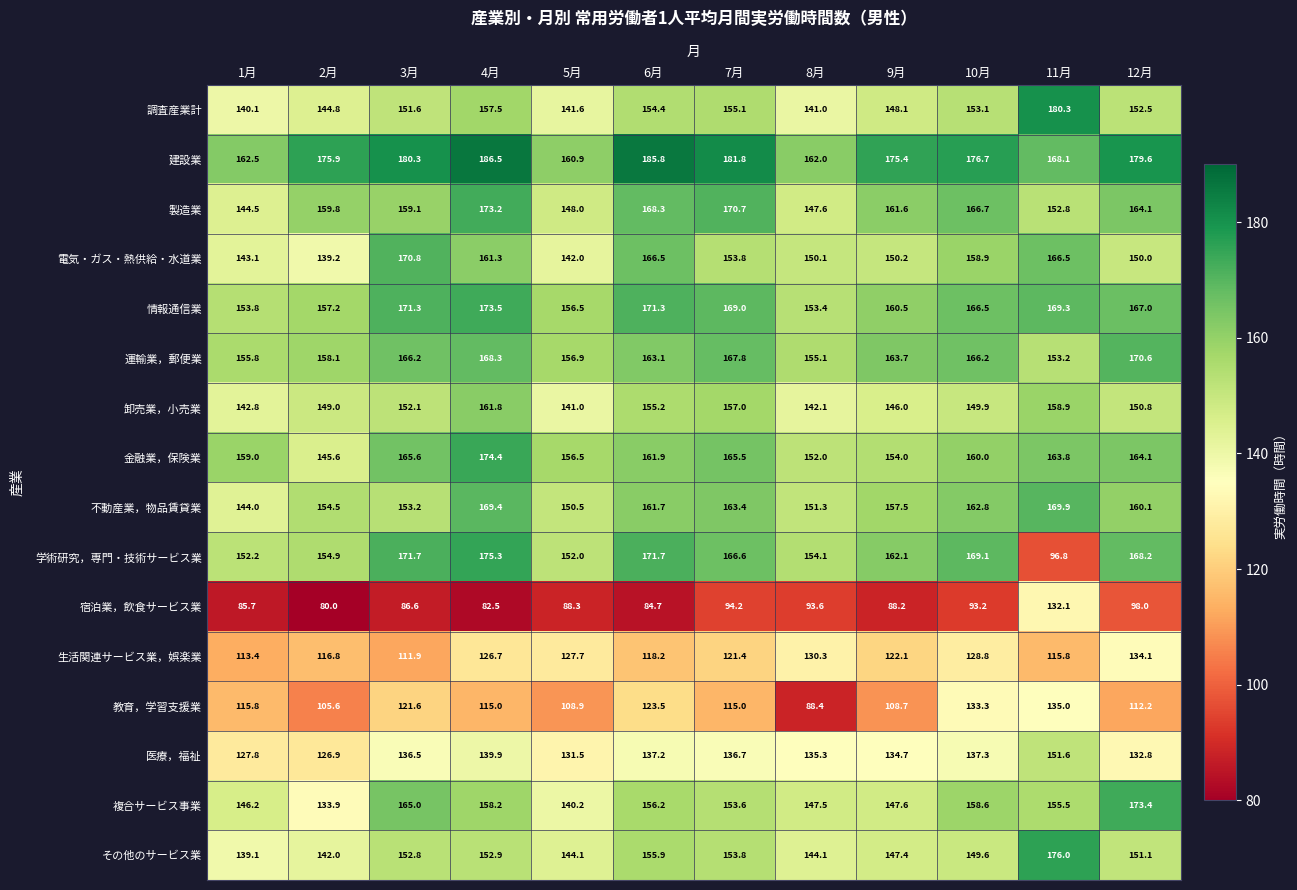

True or false: 宿泊業，飲食サービス業 has a value of 88.2 at 9月.

True